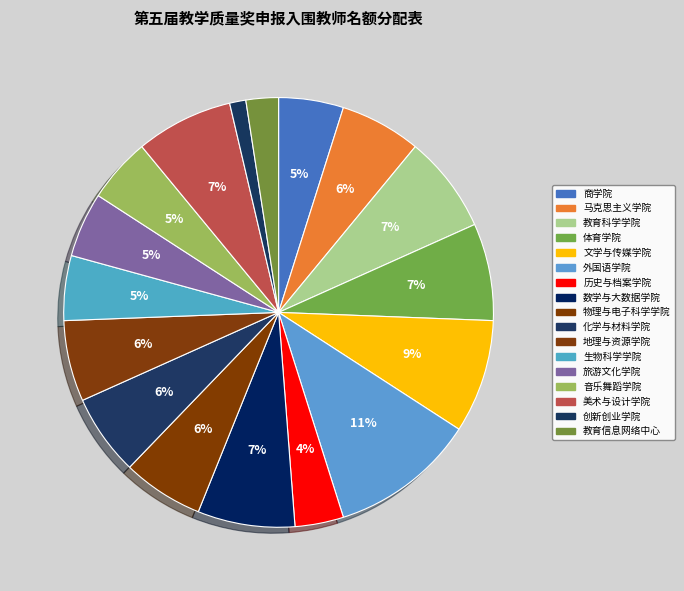

Do 美术与设计学院 and 数学与大数据学院 together represent more than half of the pie?

No